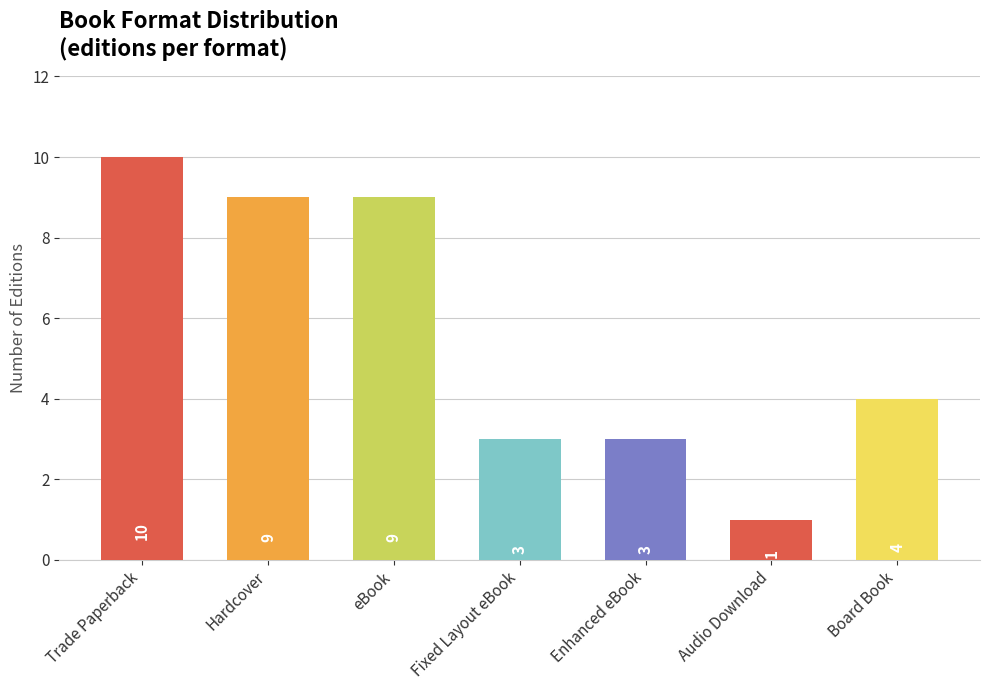

What is the difference between the maximum and second lowest values?

7